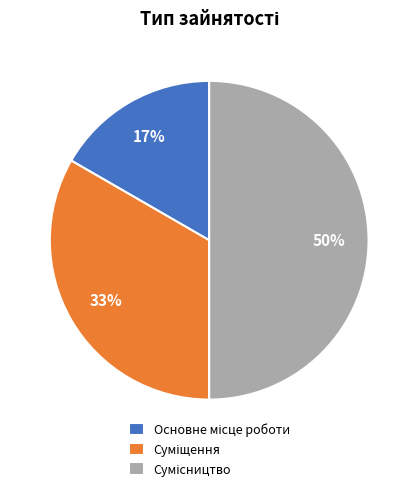

To the nearest percent, what is the average slice percentage?

33%